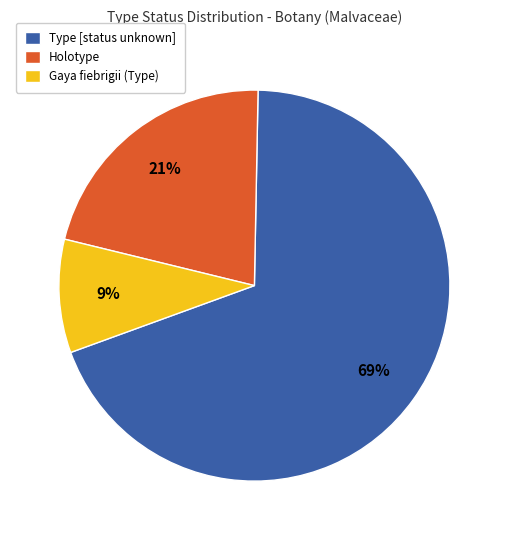

What is the largest slice in the pie chart?

Type [status unknown]